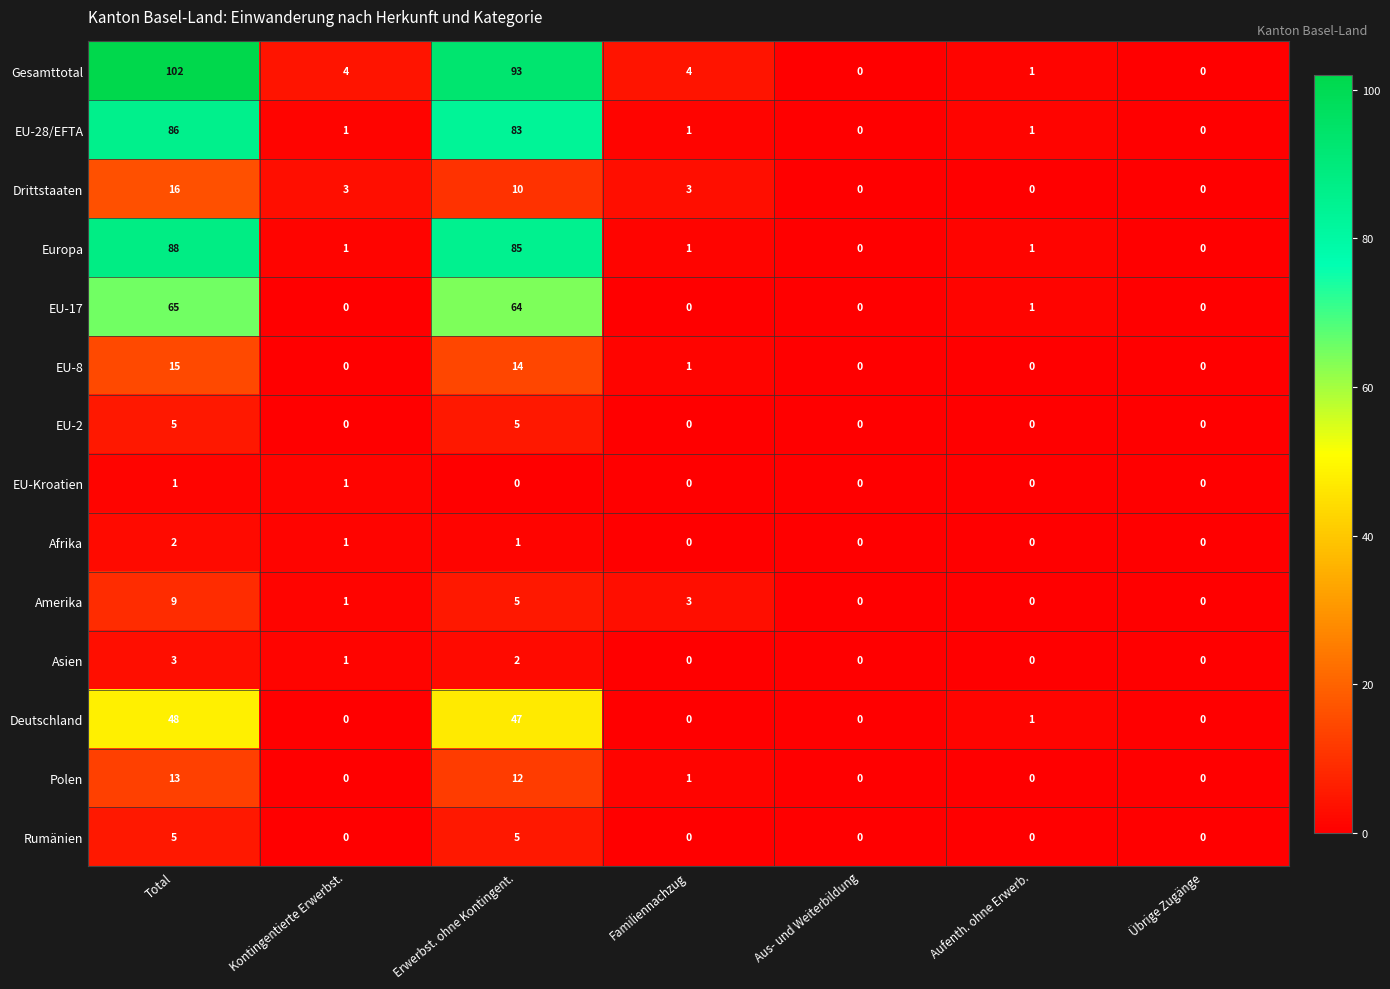

What is the sum of all Rumänien values?

10